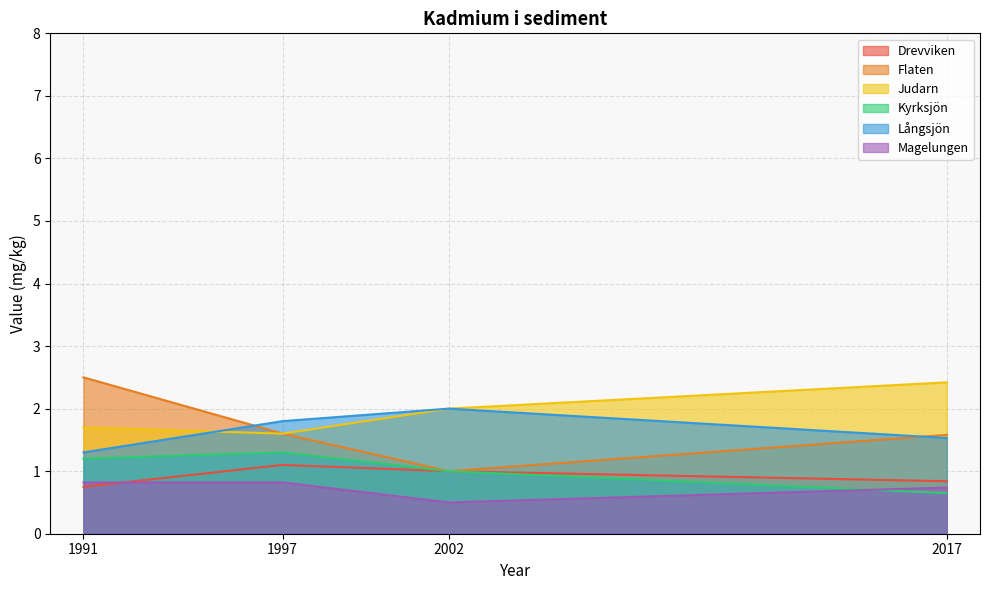

True or false: Långsjön has more than 2 points higher than both neighbors.

False